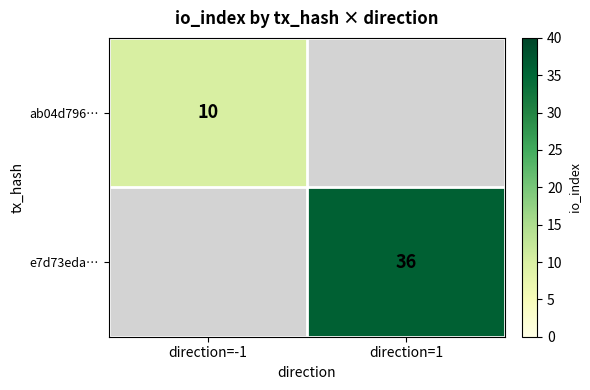

At how many categories does at least one series exceed 18?

1